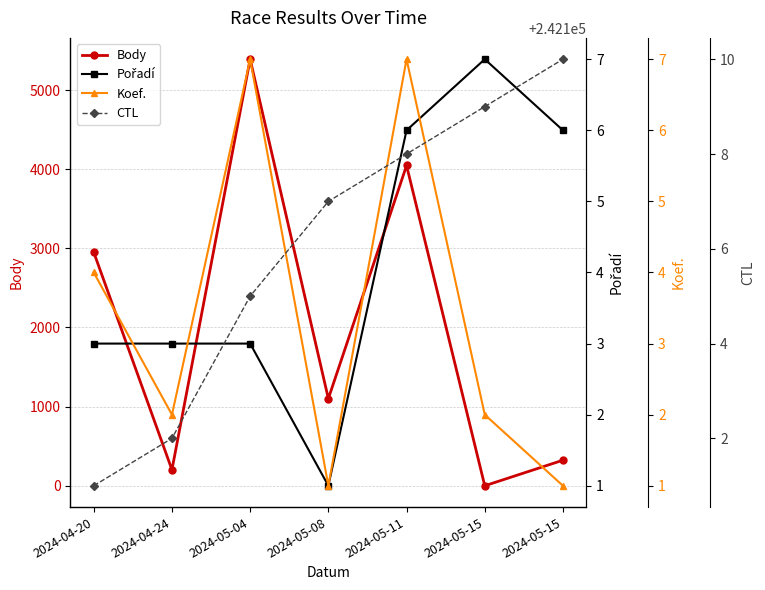

What is the lowest value of the CTL series?

242101